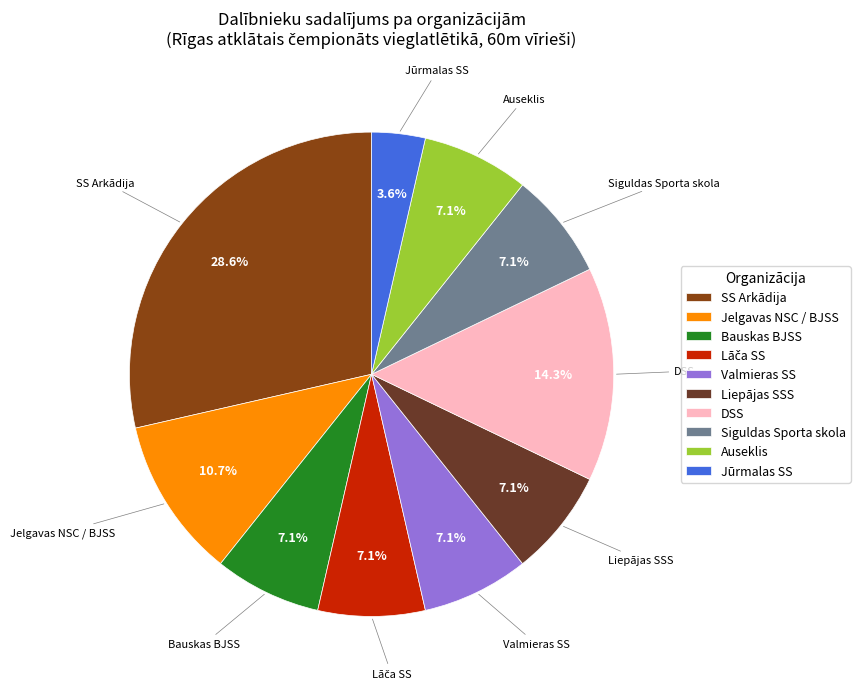

What is the smallest slice in the pie chart?

Jūrmalas SS